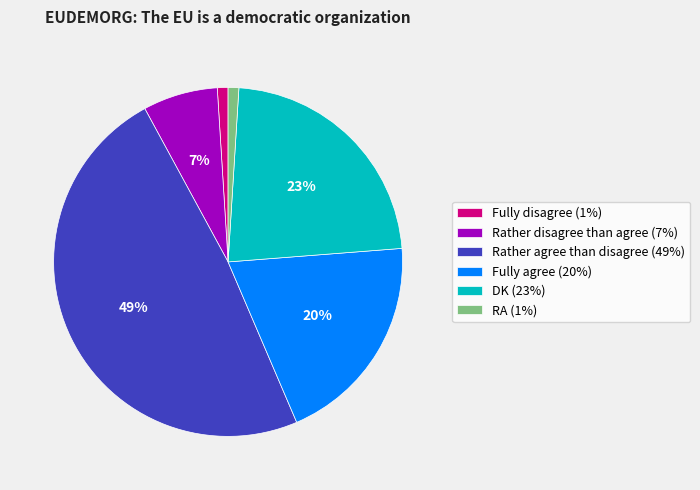

Is there a majority slice in this chart?

No